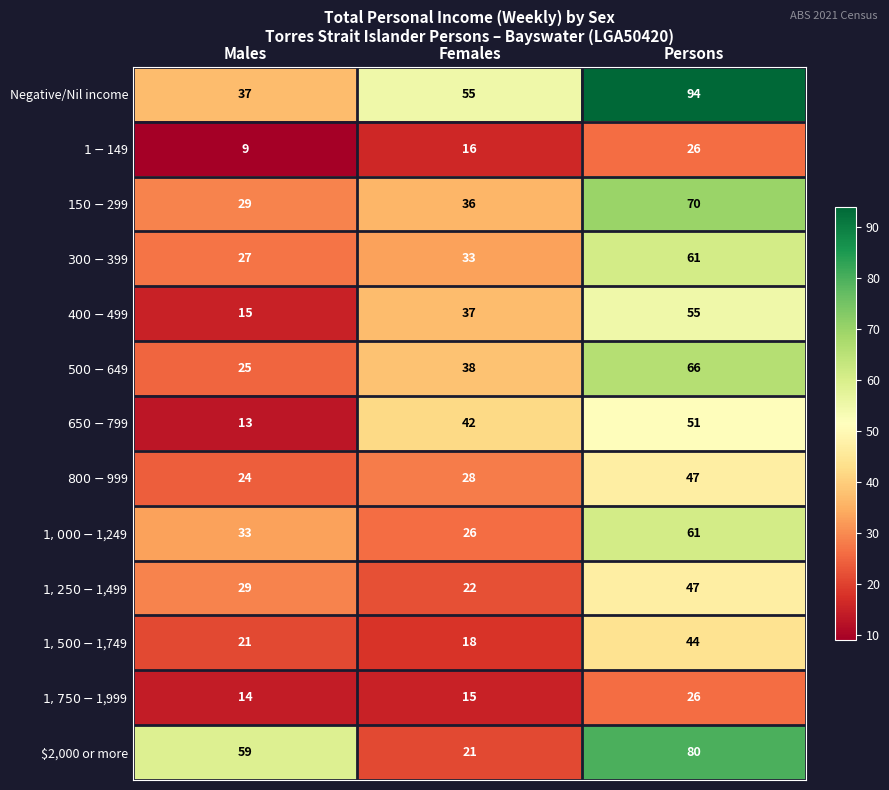

What is the difference between the highest and lowest values at Males?

50